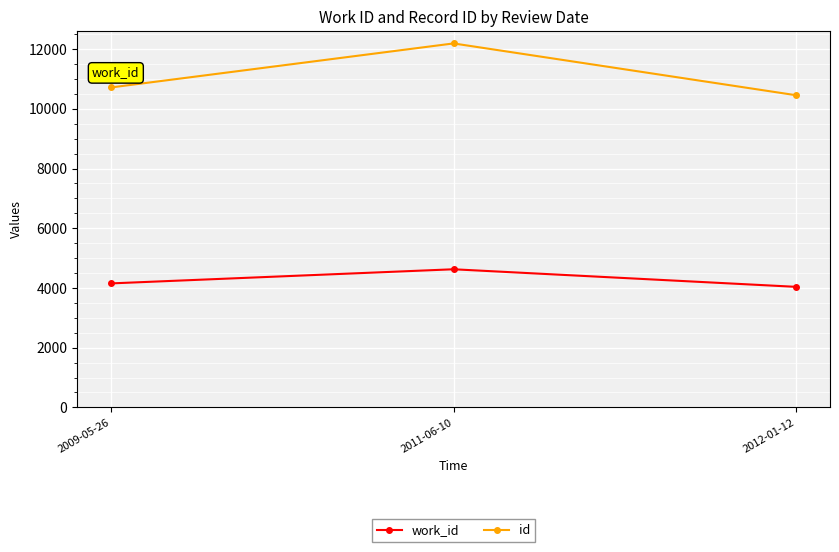

What is the sum of all work_id values?

12817